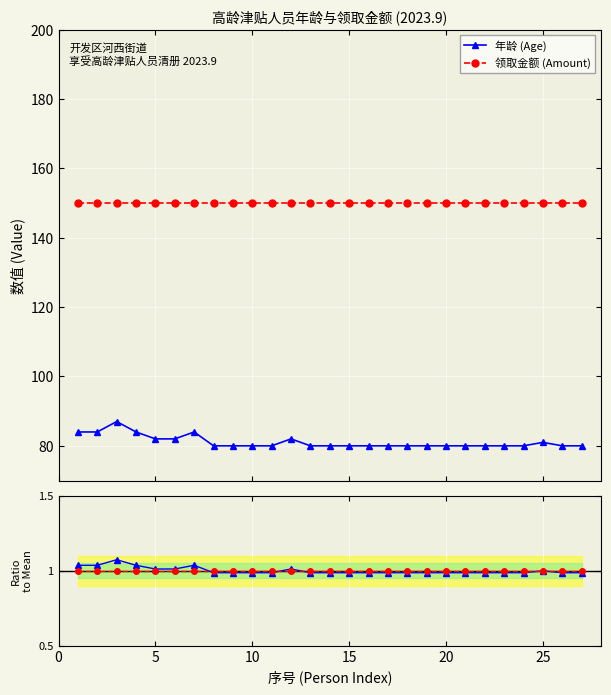

True or false: 金额 ratio has more than 0 points higher than both neighbors.

False